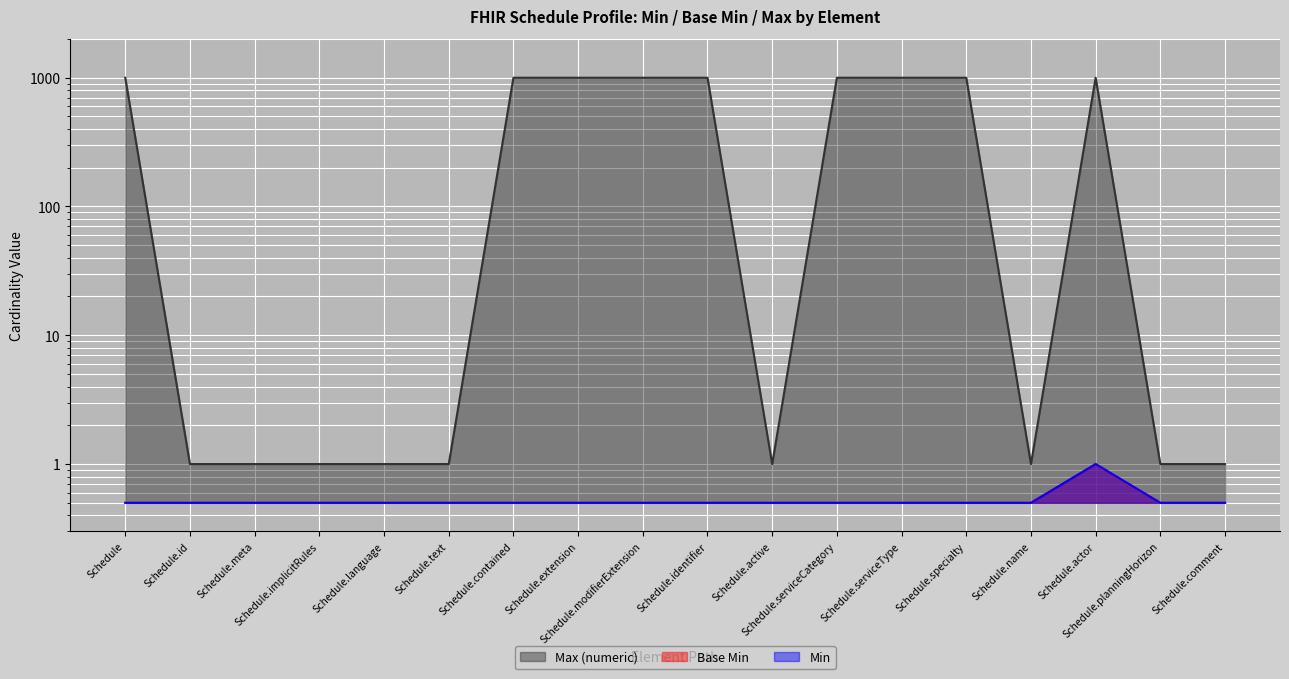

True or false: Min has a value of 0.5 at Schedule.implicitRules.

True